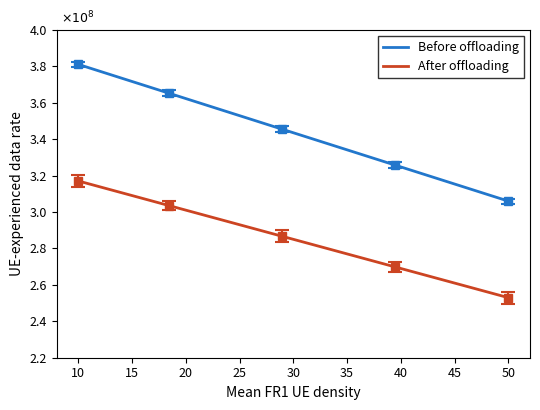

What is the maximum value for After offloading?

317050000.0